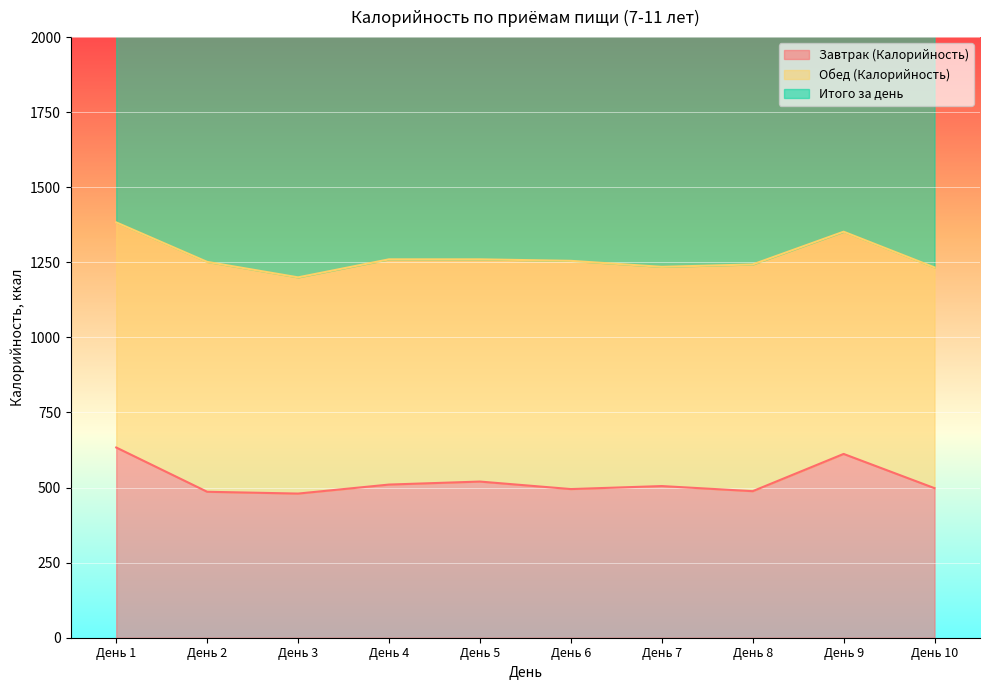

At how many categories does at least one series exceed 1424?

10